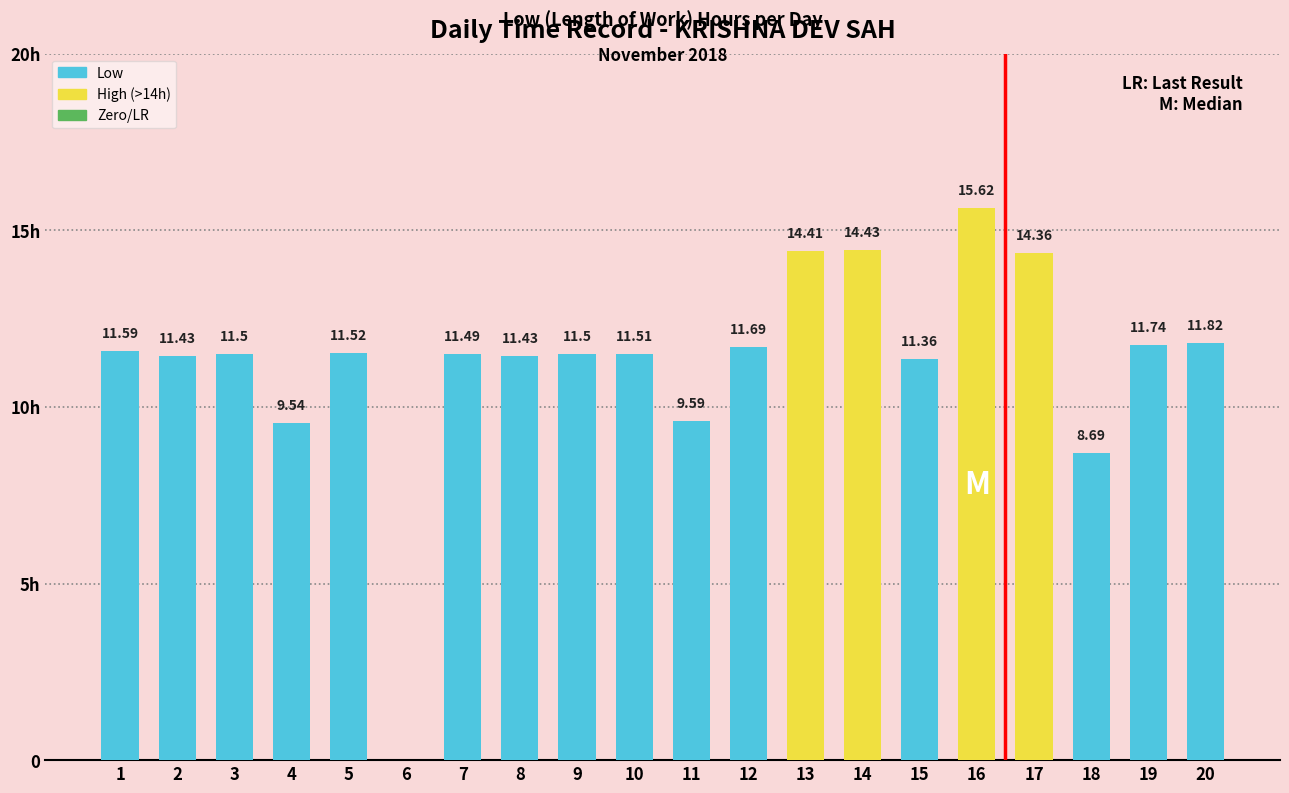

What is the value of the 4th bar from the left?

9.5